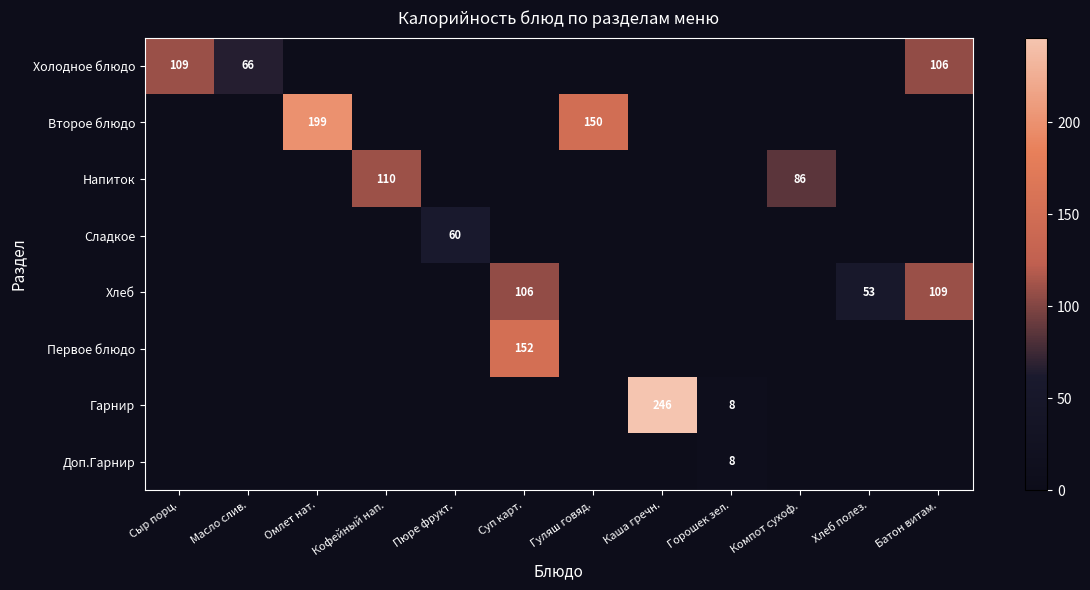

The Гарнир series shows 246 at Каша гречн.. True or false?

True